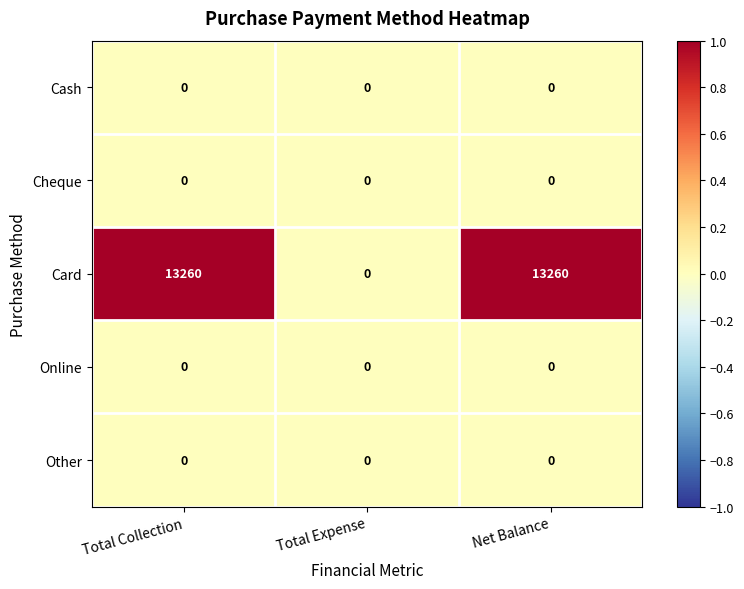

Which category has the lowest value in the Card series?

Total Expense